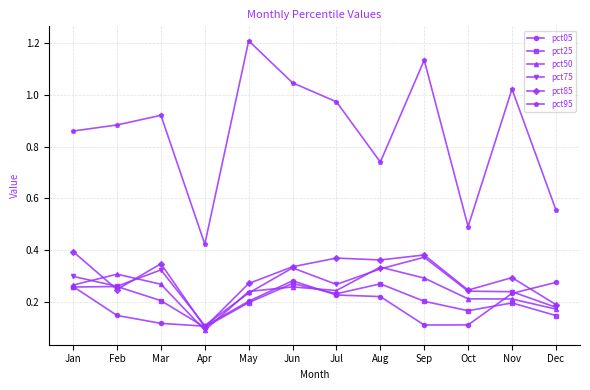

True or false: pct50 has a value of 0.3 at Jun.

True